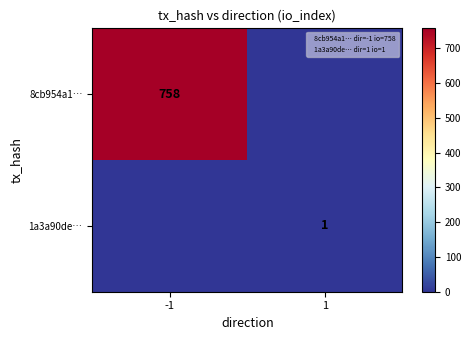

At which category is the sum across all series the highest?

-1